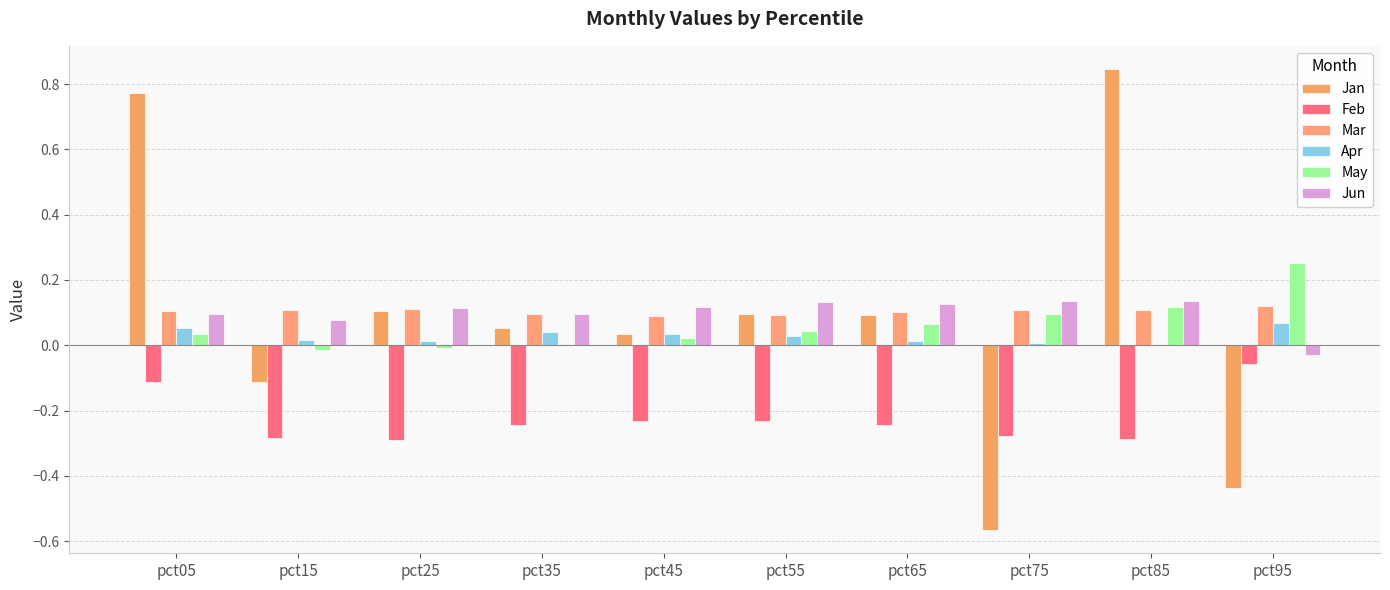

At how many categories does at least one series exceed 0?

10